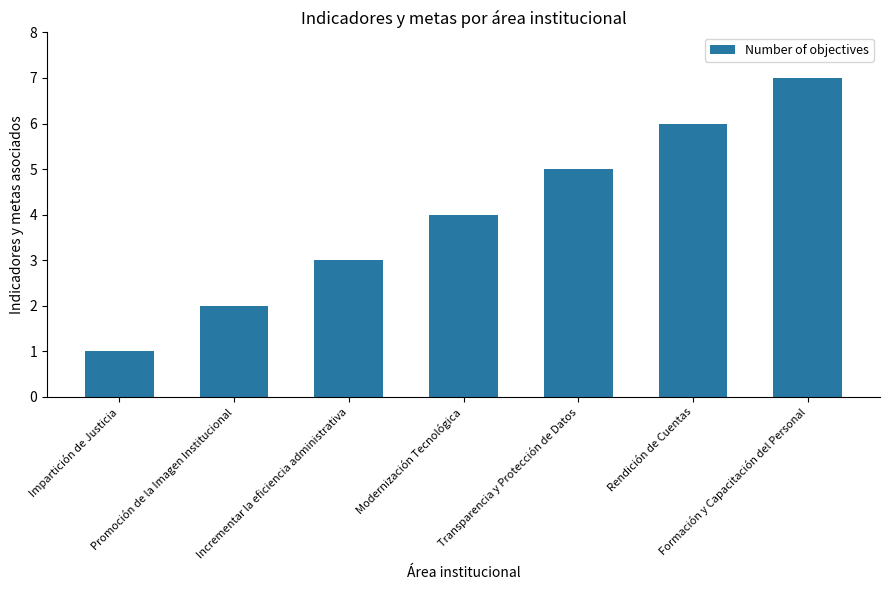

List the labels in order of value, smallest first.

Impartición de Justicia, Promoción de la Imagen Institucional, Incrementar la eficiencia administrativa, Modernización Tecnológica, Transparencia y Protección de Datos, Rendición de Cuentas, Formación y Capacitación del Personal